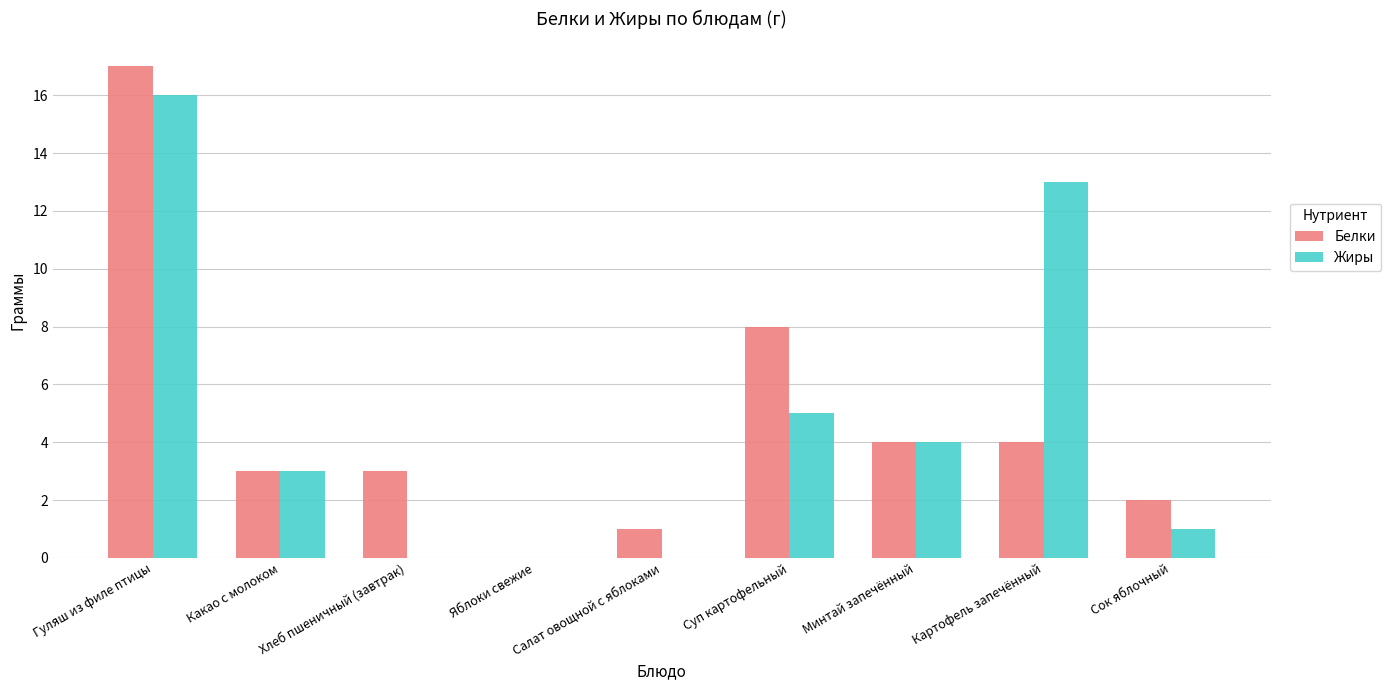

Count the number of data series in this chart.

2